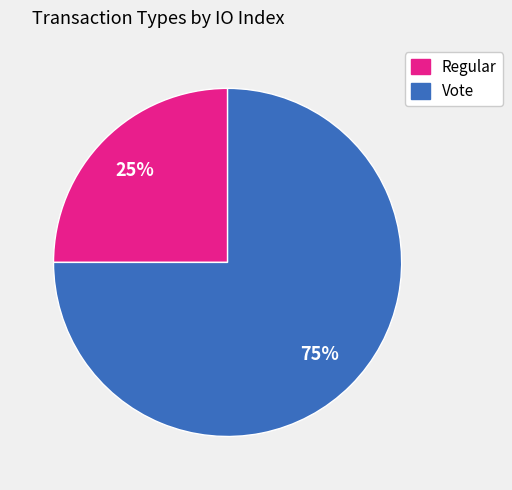

Combined, do Vote and Regular account for over 50%?

Yes